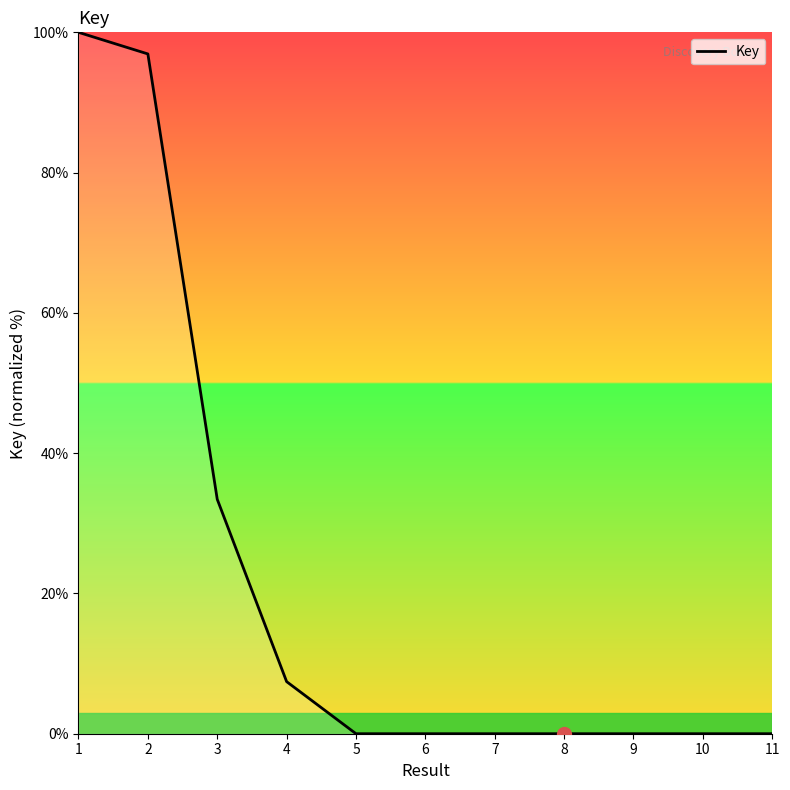

The value at 6 is 0.0. True or false?

True